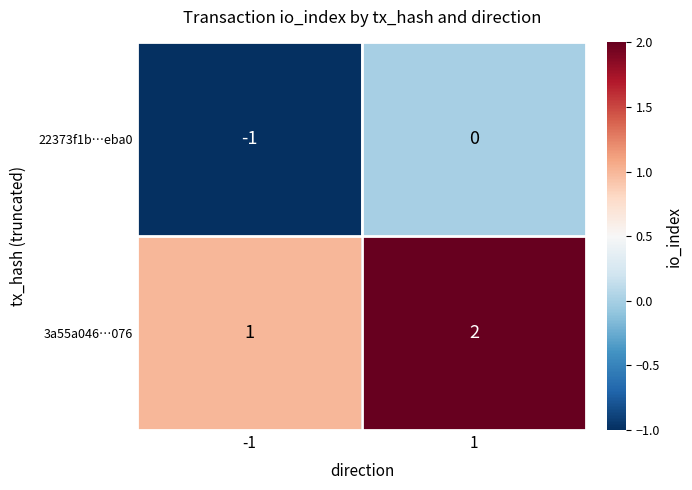

What is the minimum value shown in the chart?

-1